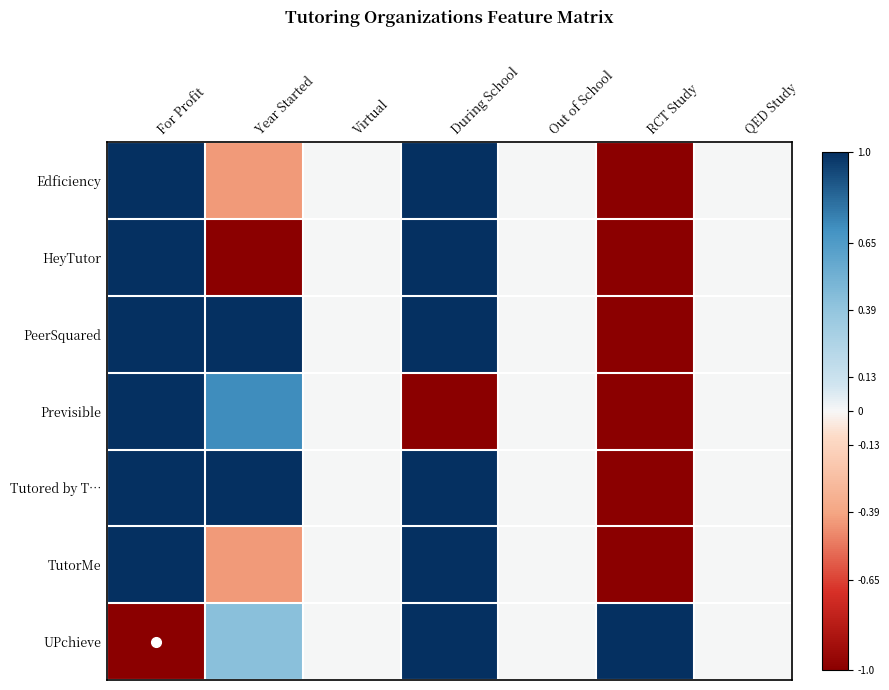

What is the maximum value shown in the chart?

1.0